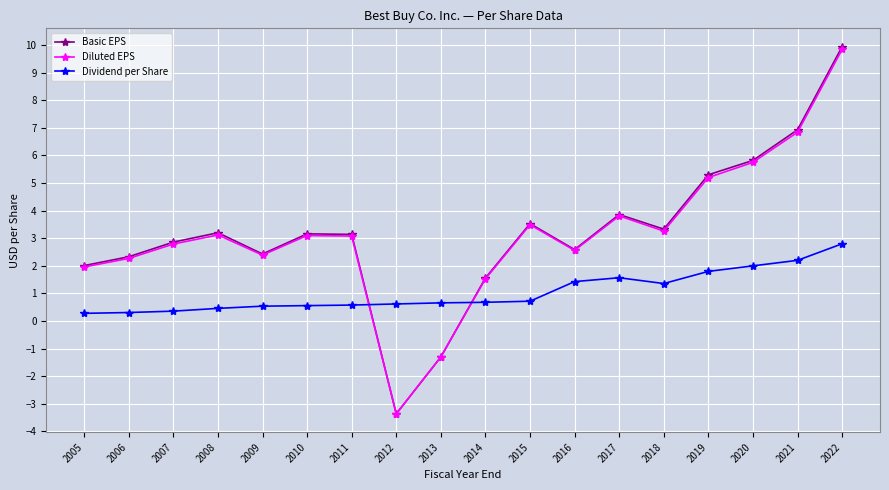

At which category does the chart reach its minimum across all series?

2012